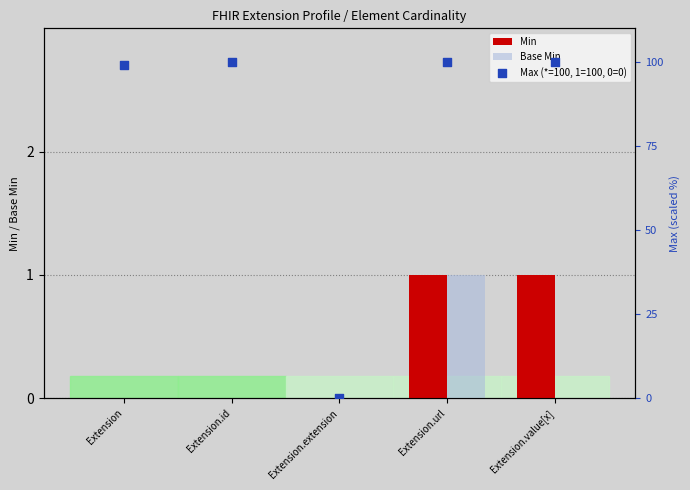

At how many categories does at least one series exceed 64?

4